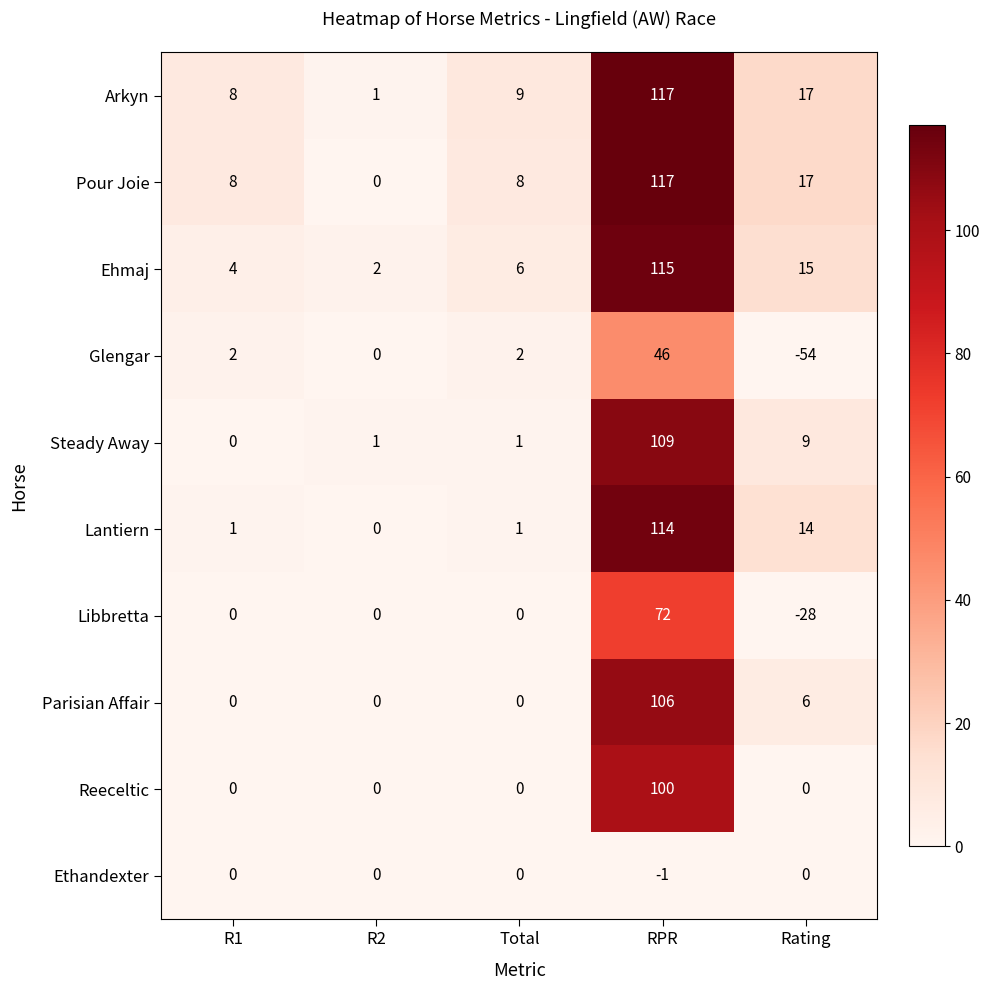

Where is Parisian Affair nearest to the value 53?

Rating